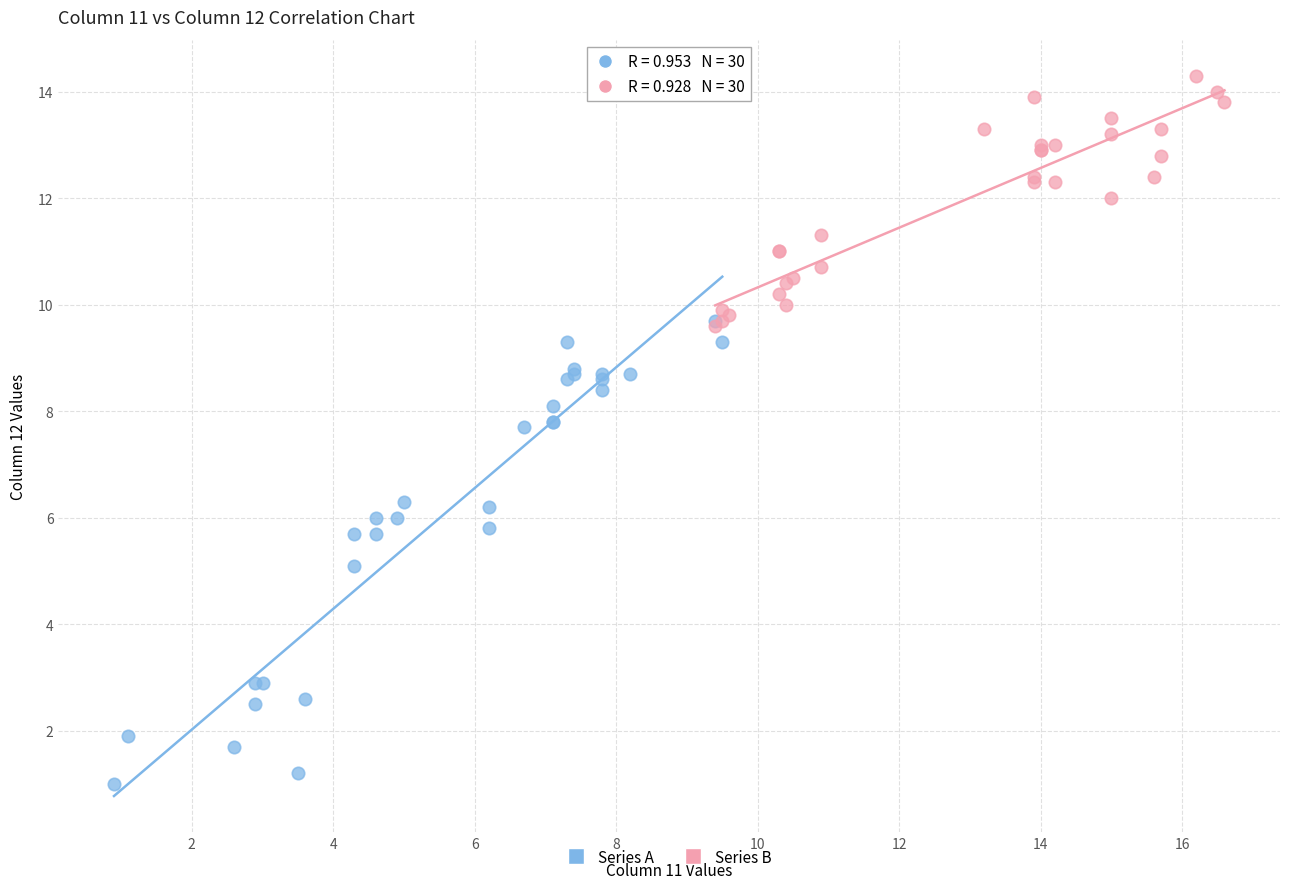

Which series contains the highest Y value?

Series B